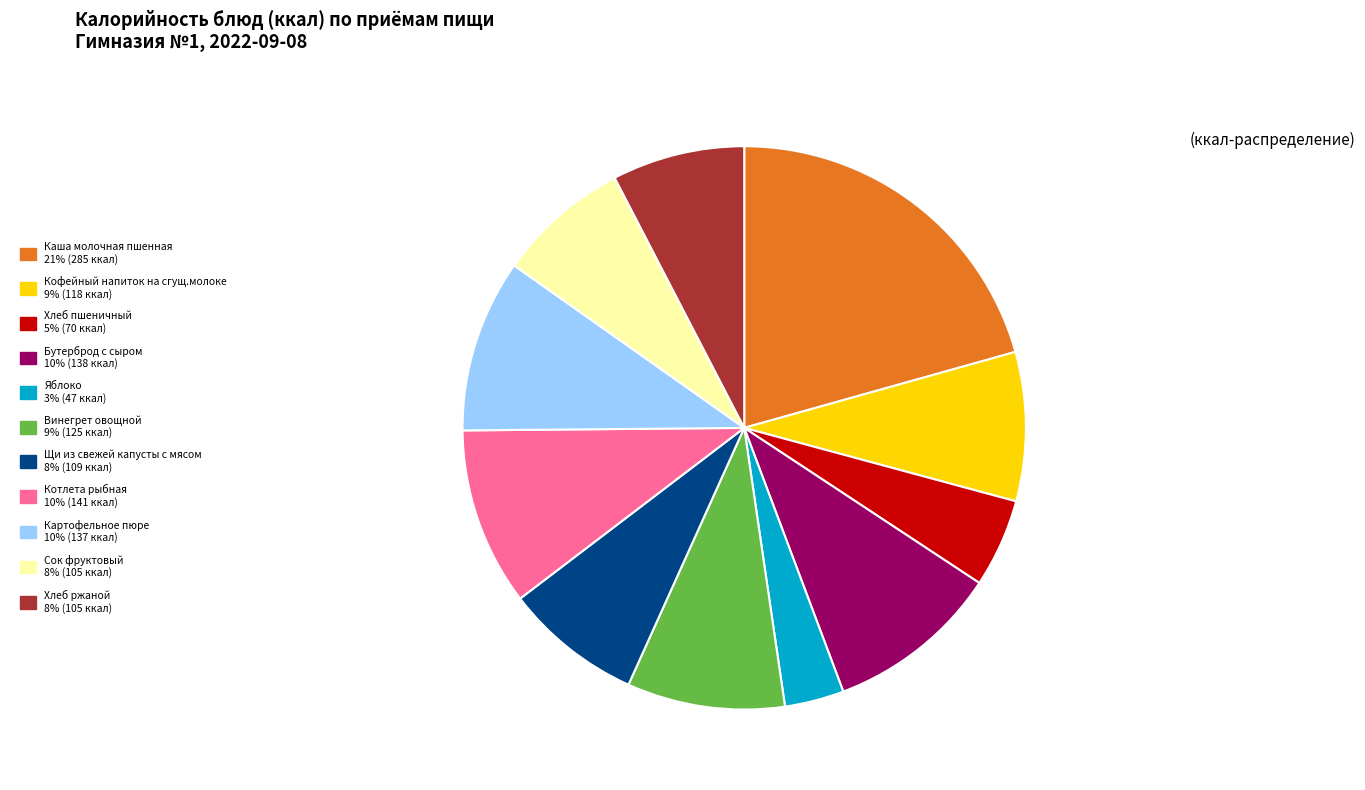

Does Бутерброд с сыром represent more than half of the total?

No